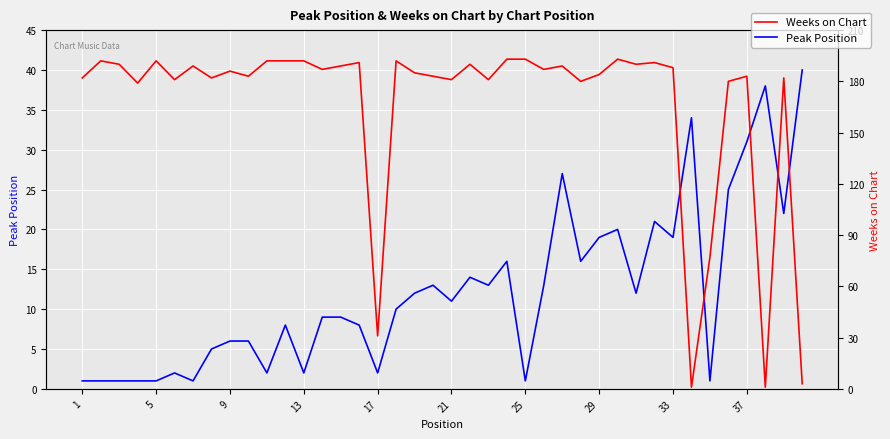

How many data points in Peak Position are above 11?

19